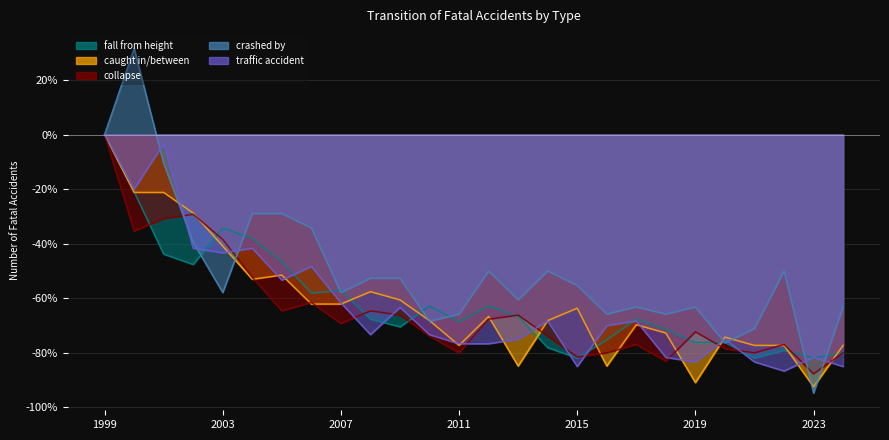

What value does the fall from height series have at 2017?

-67.6